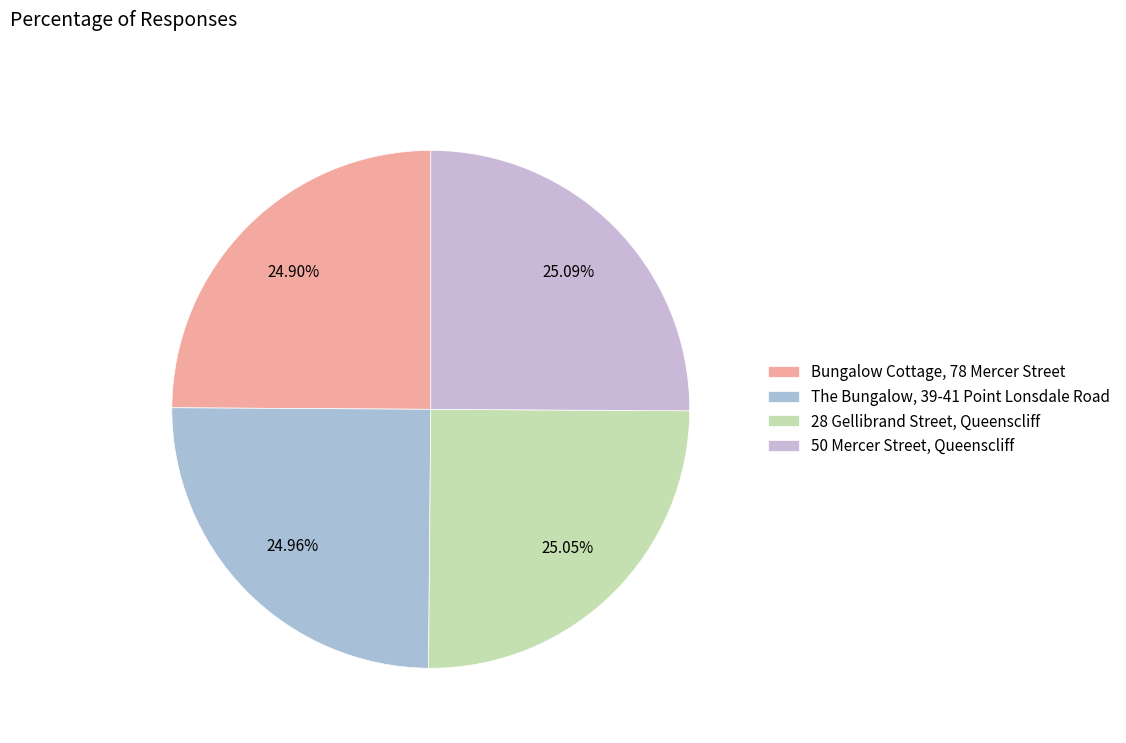

How many slices are in this pie chart?

4